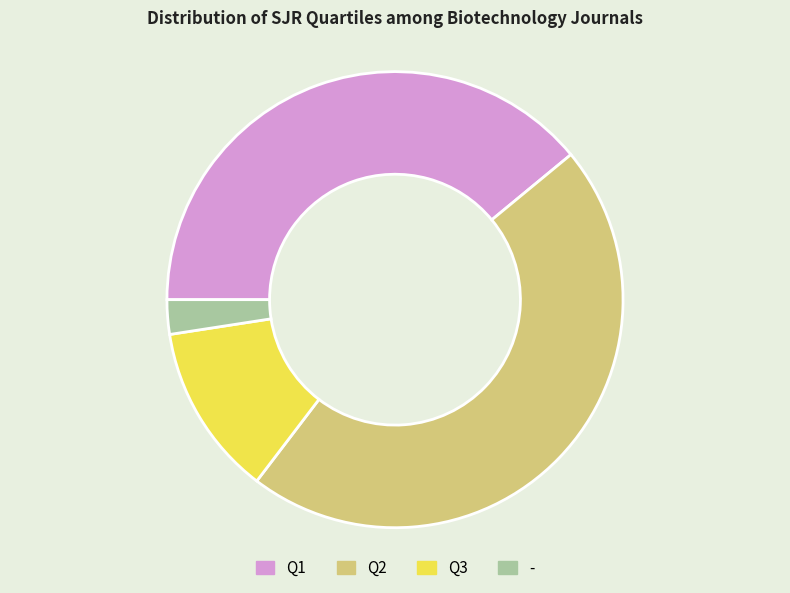

Which slice is the smallest?

-